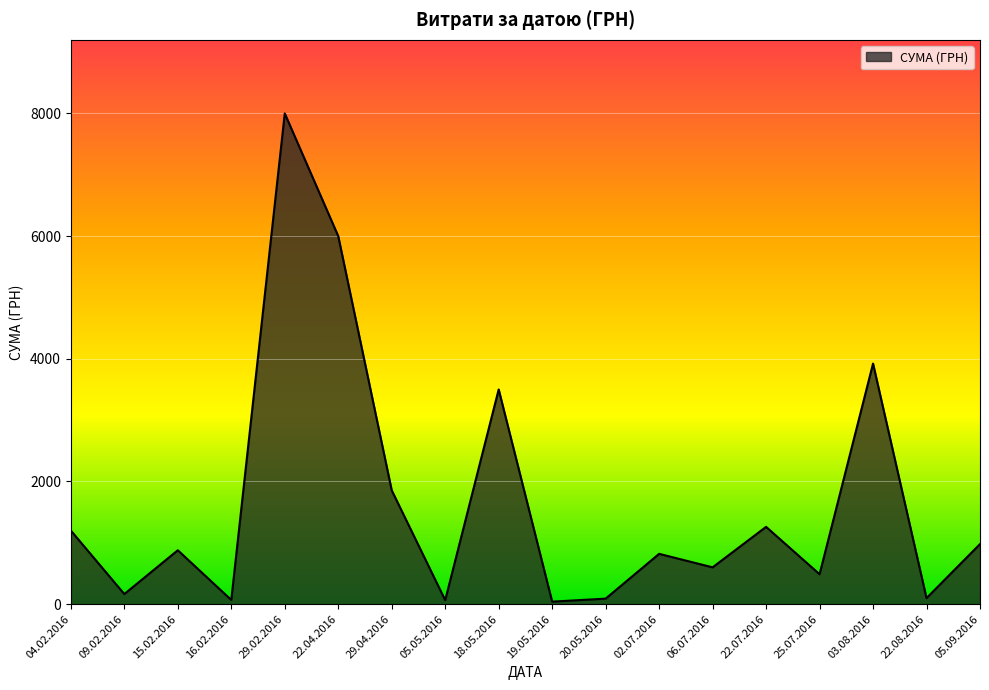

What is the difference between the maximum and minimum values?

7959.2